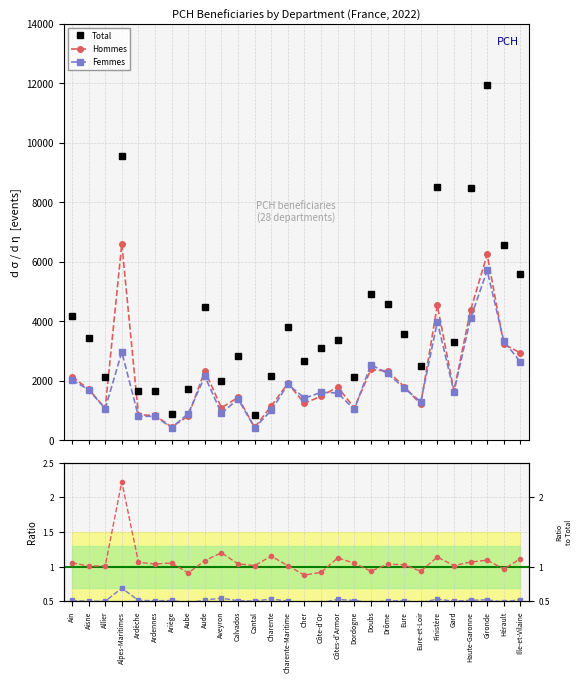

What value does the Hommes series have at Gironde?

6250.0